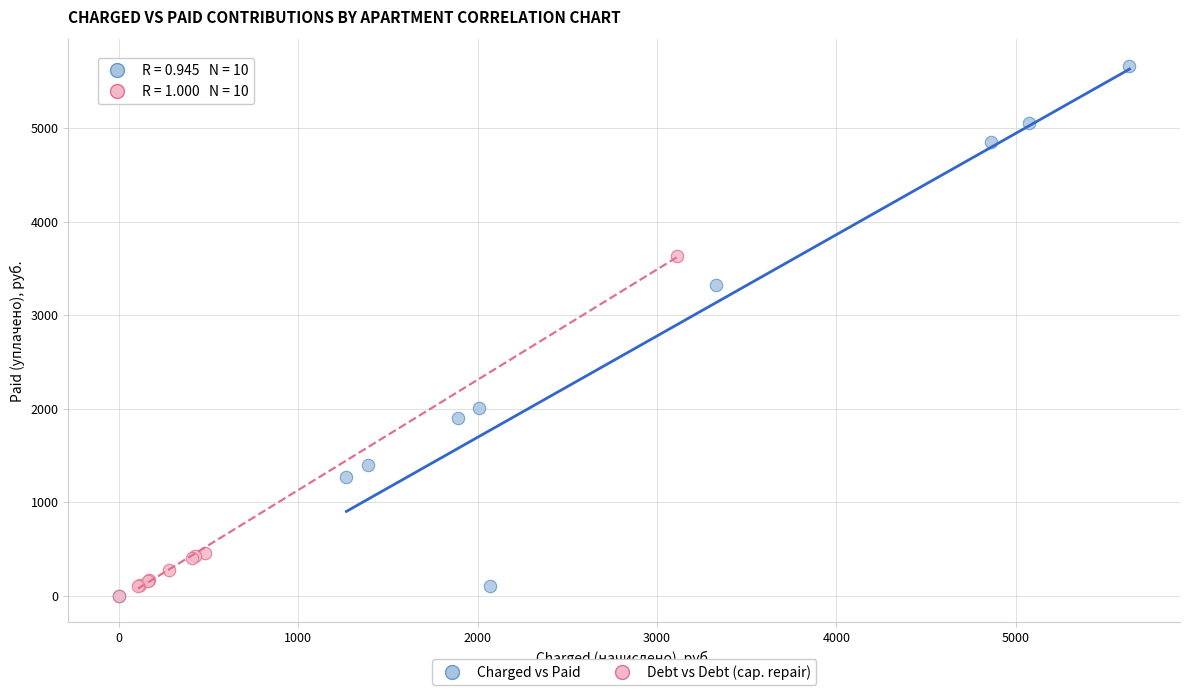

Which series has the largest Y range (max minus min)?

Charged vs Paid